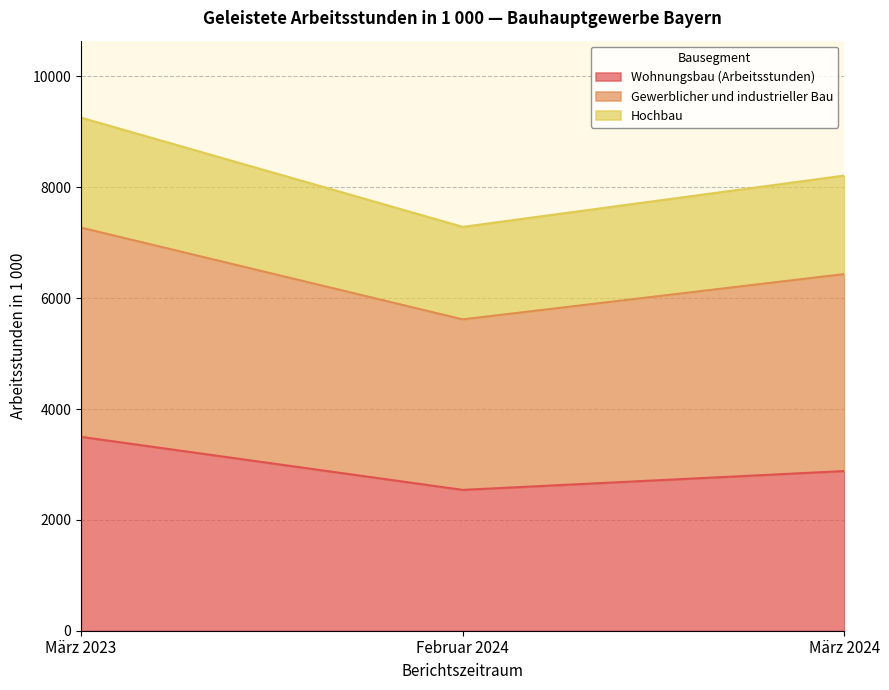

The Wohnungsbau (Arbeitsstunden) series shows 2881 at März 2024. True or false?

True